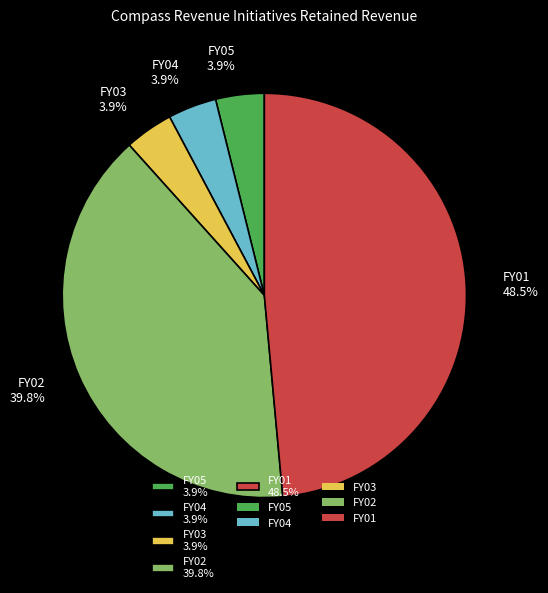

Count the number of slices in the pie.

5